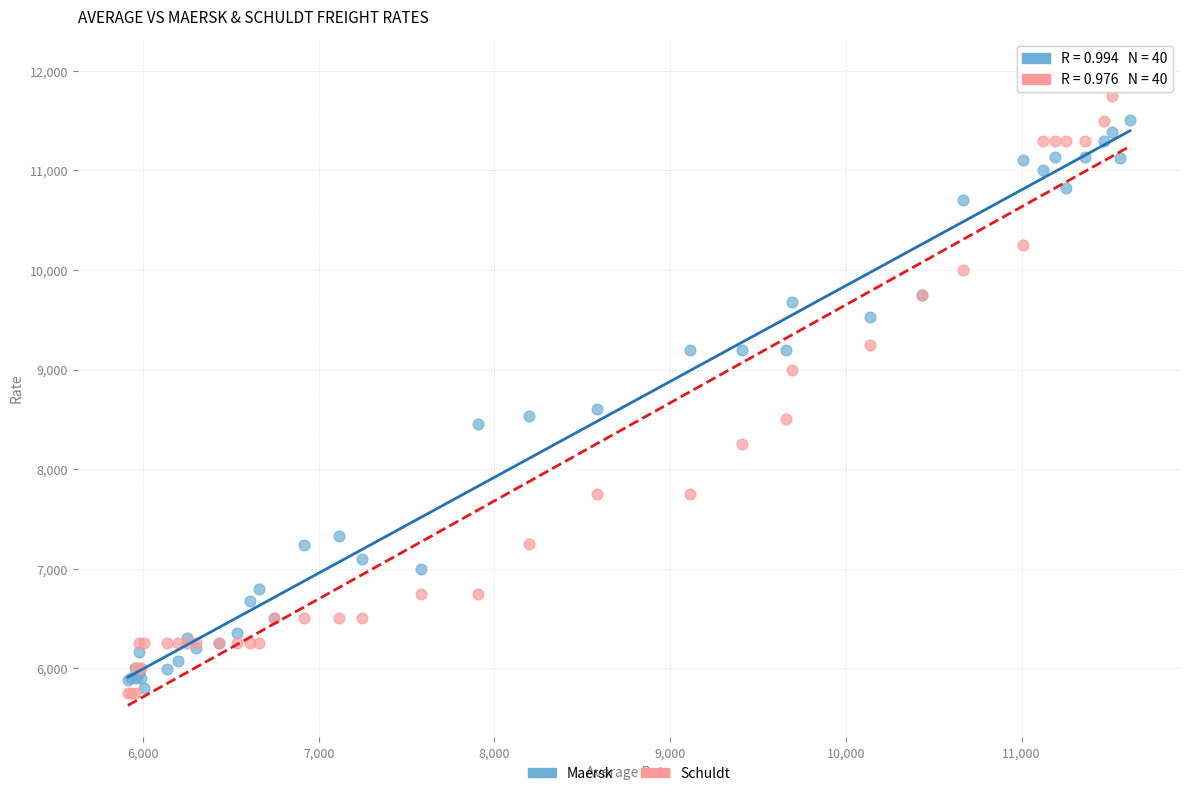

Across all series, what Y value is closest to 8875?

9000